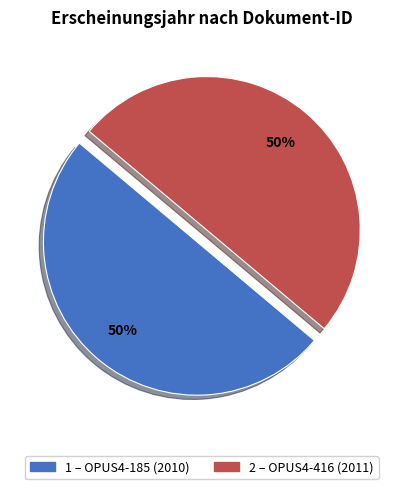

To the nearest percent, what is the average slice percentage?

50%